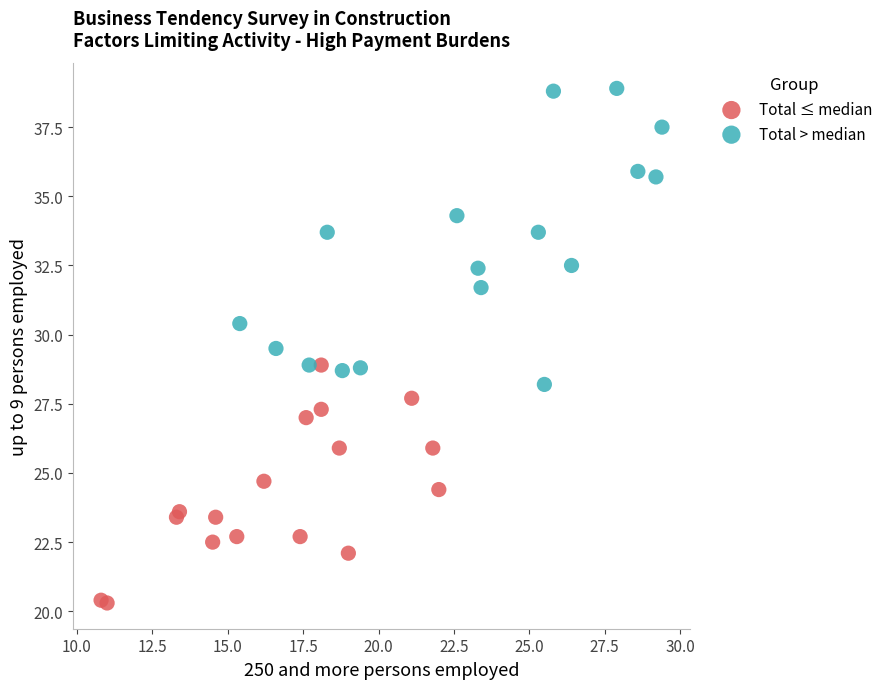

Which series contains the lowest Y value?

Total ≤ median